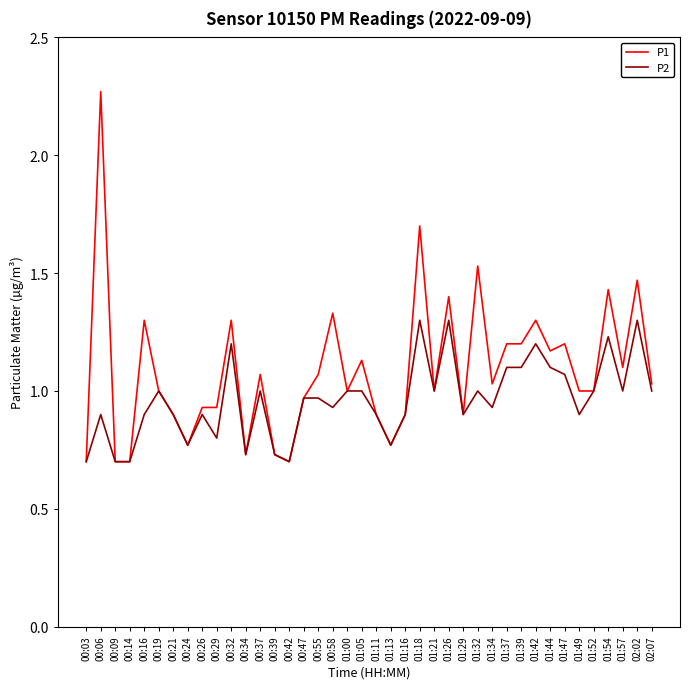

True or false: P2 has more than 0 points higher than both neighbors.

True